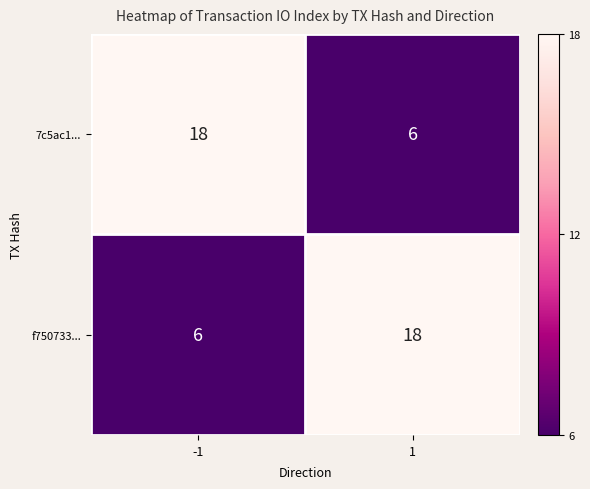

Is the value of f750733... at 1 greater than the value of 7c5ac1... at 1?

Yes